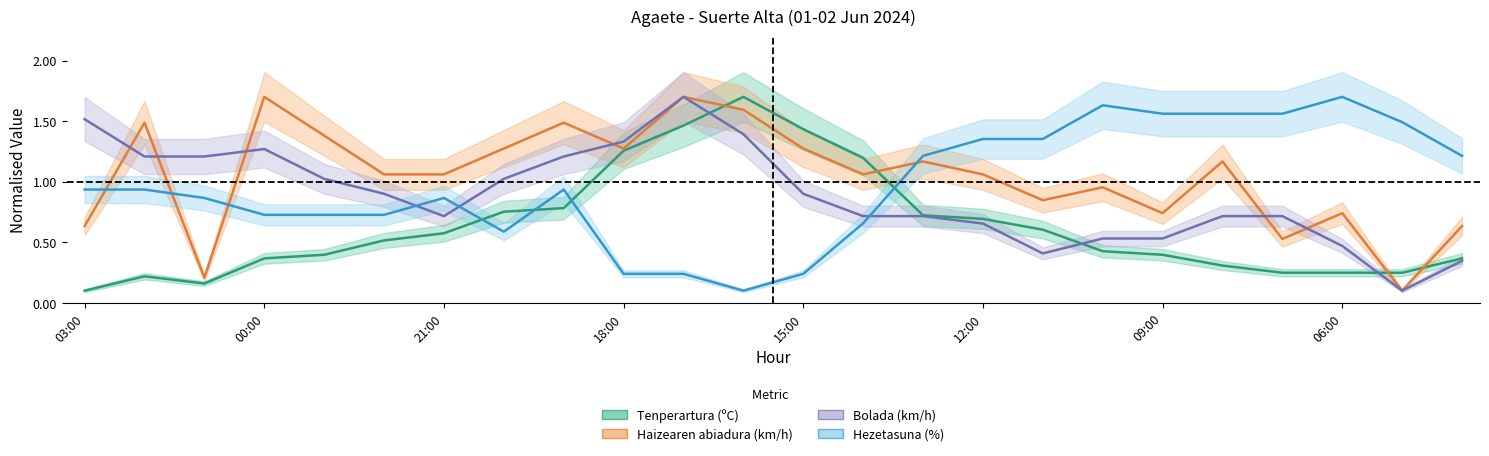

What is the difference between the second highest and minimum values in the Bolada (km/h) series?

1.4